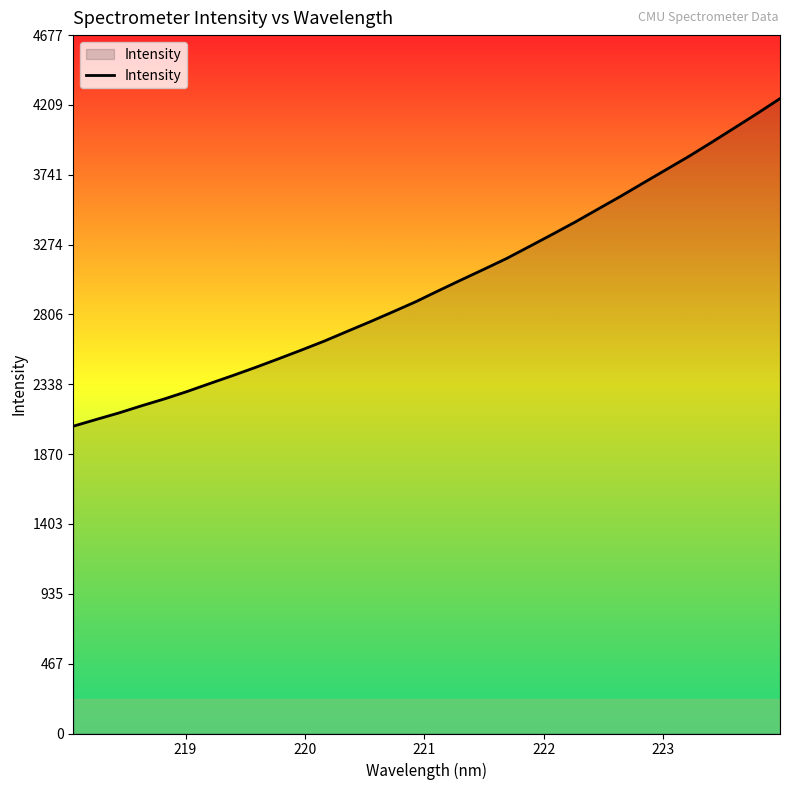

What is the maximum value shown in the chart?

4252.3